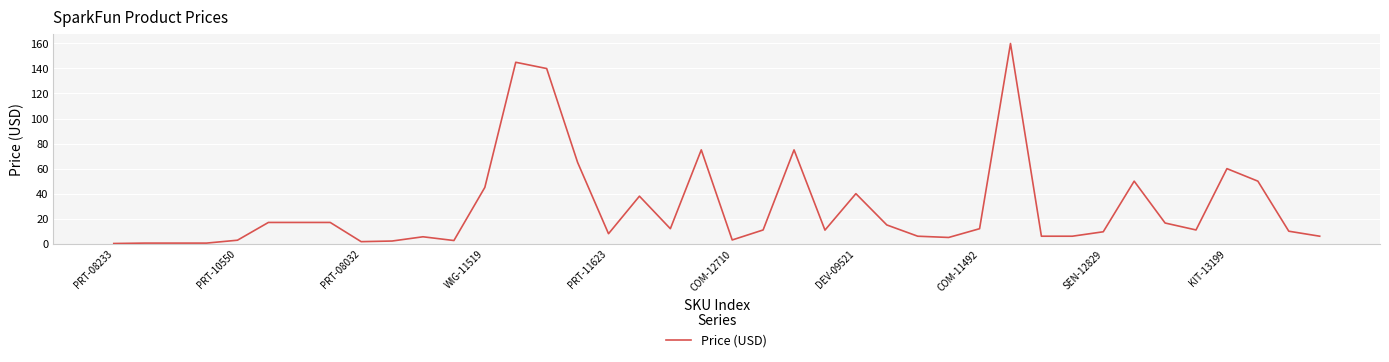

What is the difference between the maximum and minimum values?

159.8